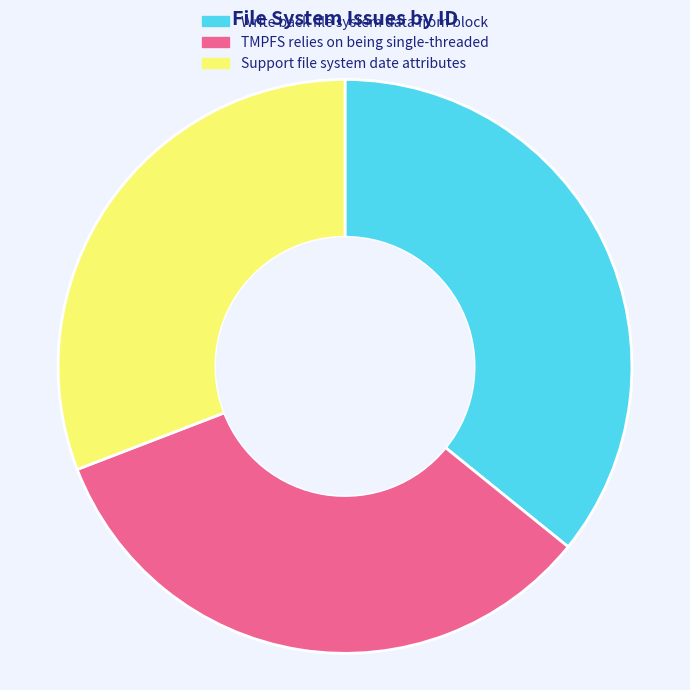

Between TMPFS relies on being single-threaded and Write back file system data from block, which is larger?

Write back file system data from block